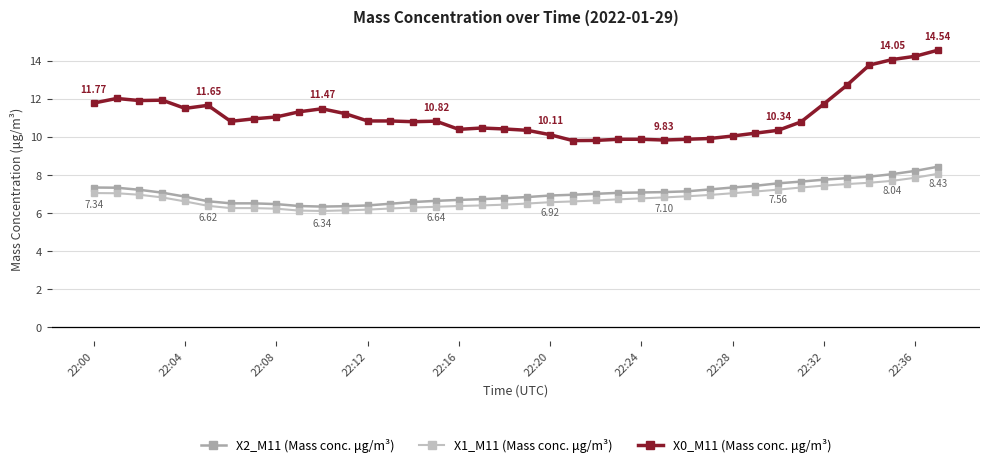

How many categories are shown in the chart?

38